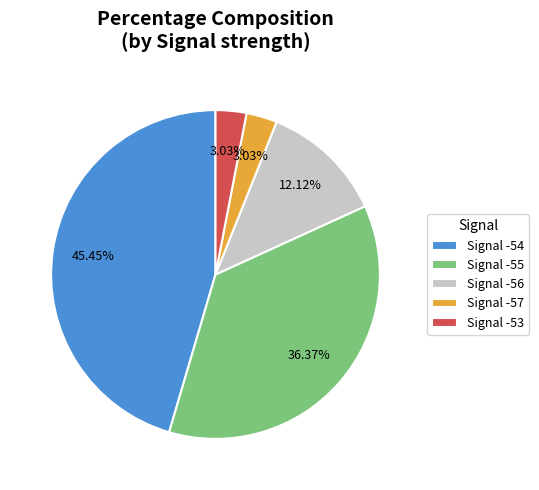

To the nearest percent, what is the average slice percentage?

20%